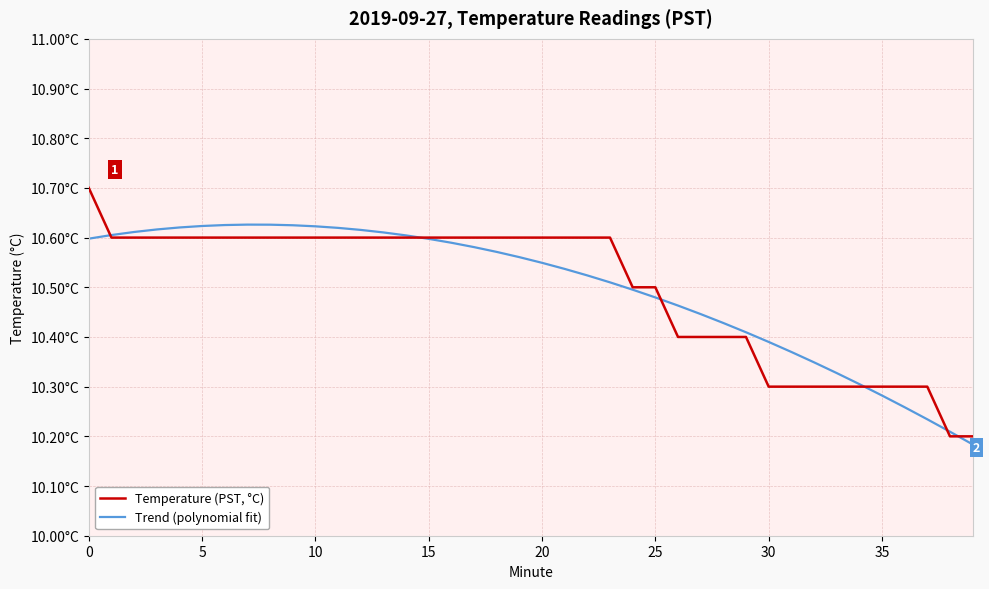

What is the difference between the maximum and second lowest values in the Temperature (PST, °C) series?

0.5